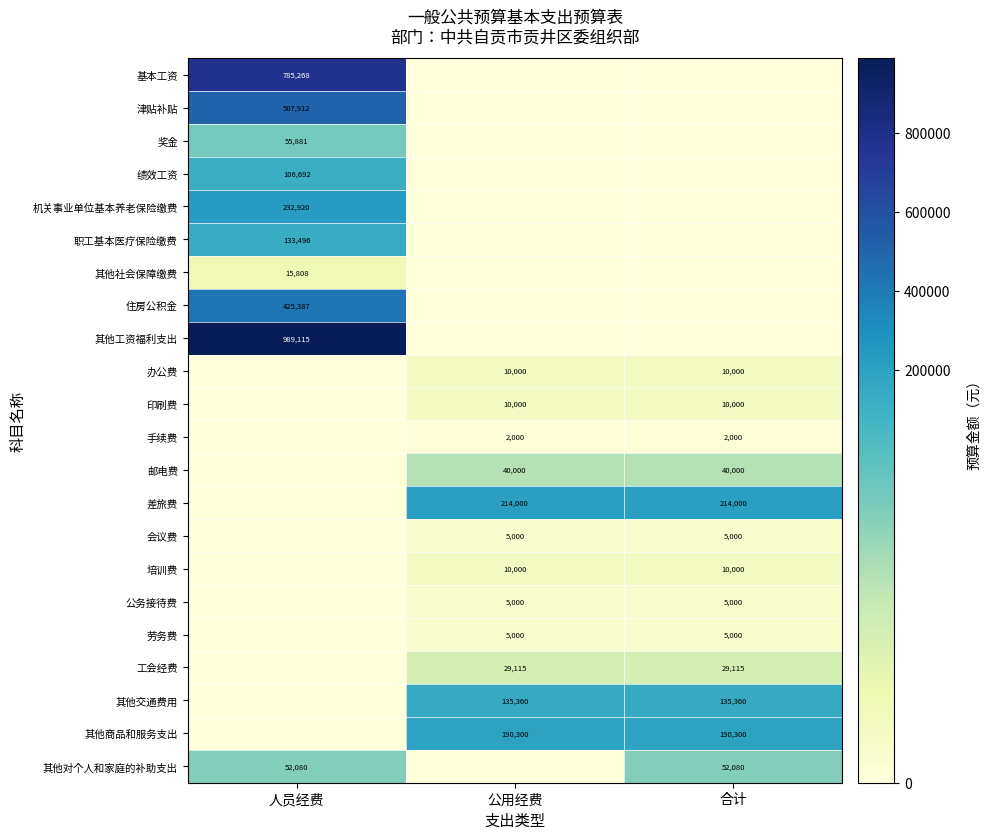

At which category is the sum across all series the highest?

人员经费